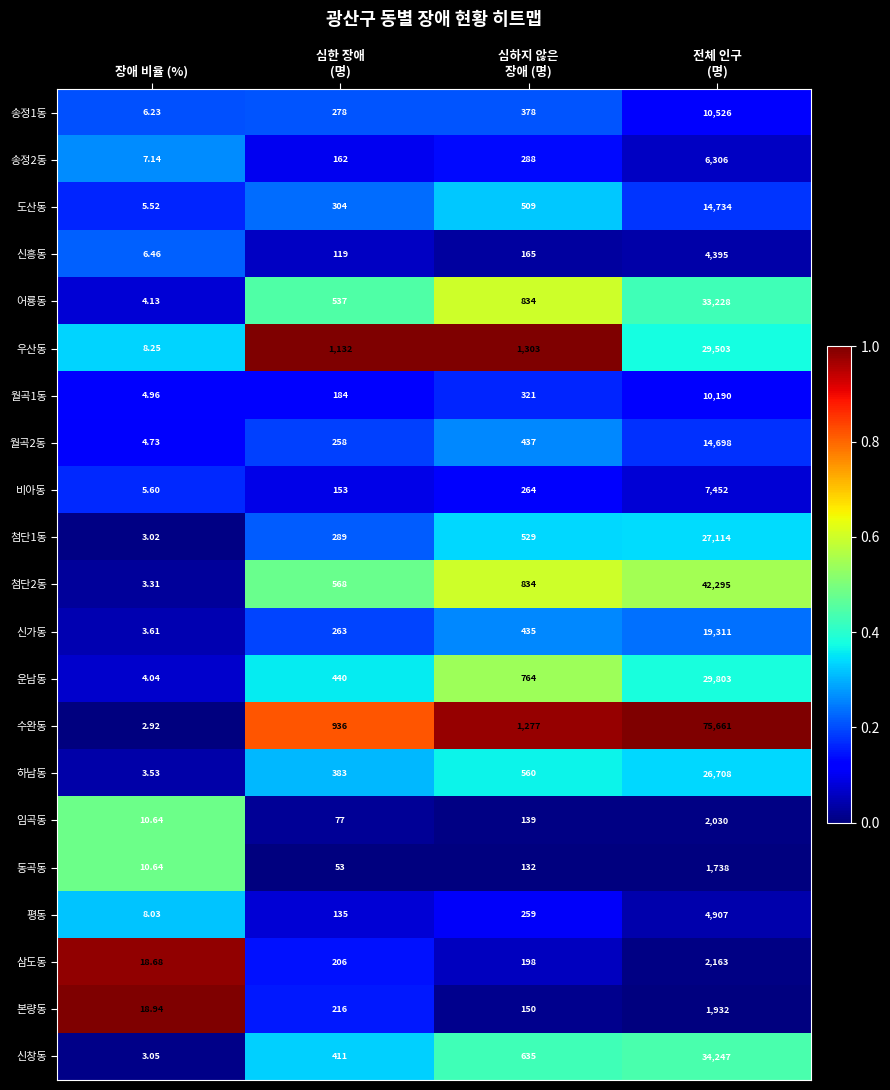

Which series has the largest total across all categories?

수완동